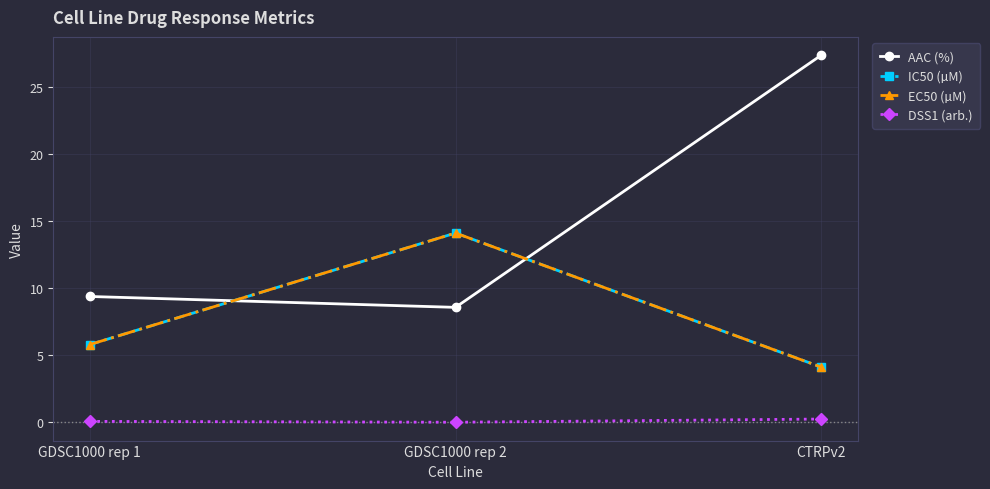

Does the chart have visible grid lines?

Yes